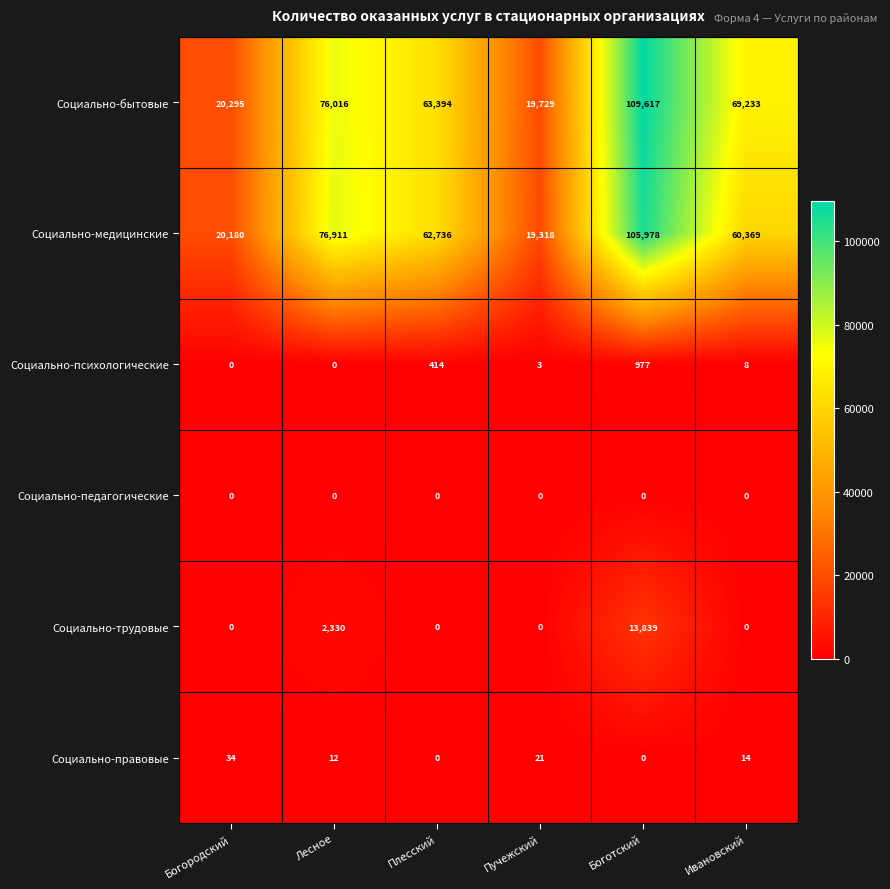

Count the number of categories in the chart.

6